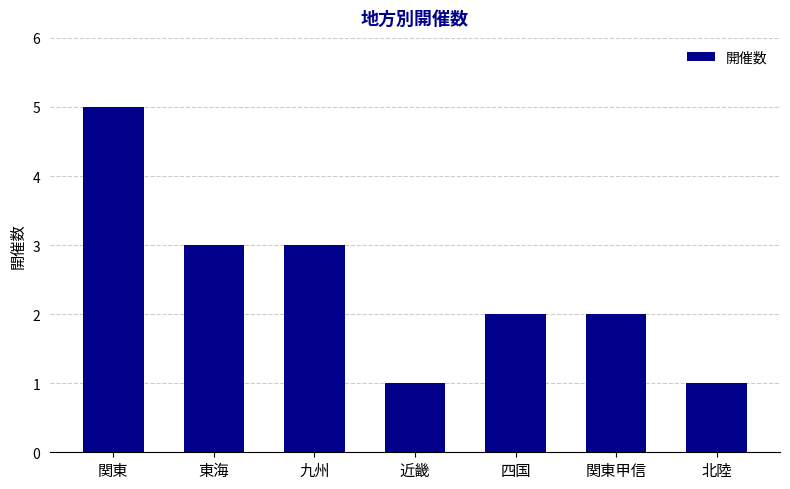

How many distinct data groups are displayed?

1